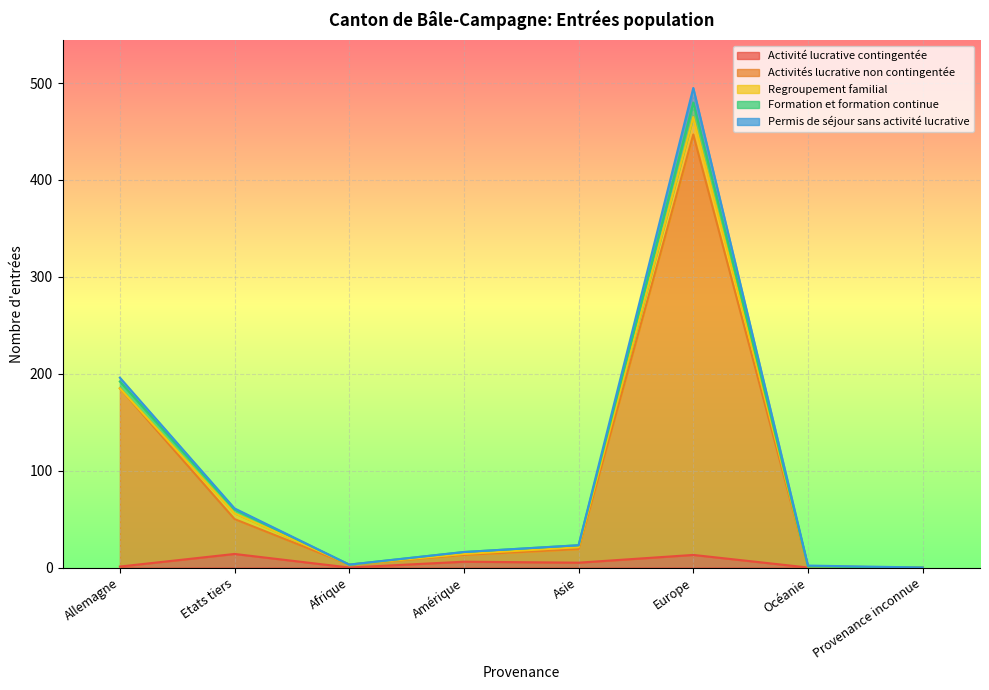

What is the highest value of the Activité lucrative contingentée series?

14